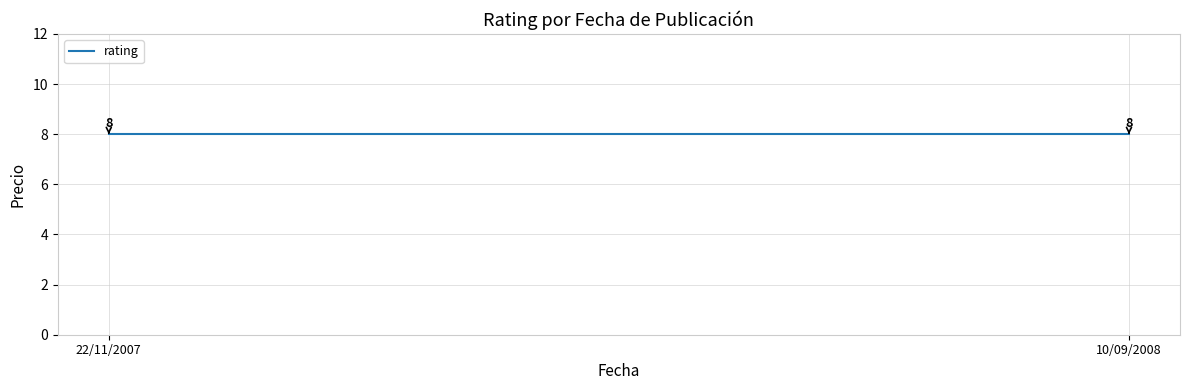

At which category does the chart reach its minimum across all series?

22/11/2007